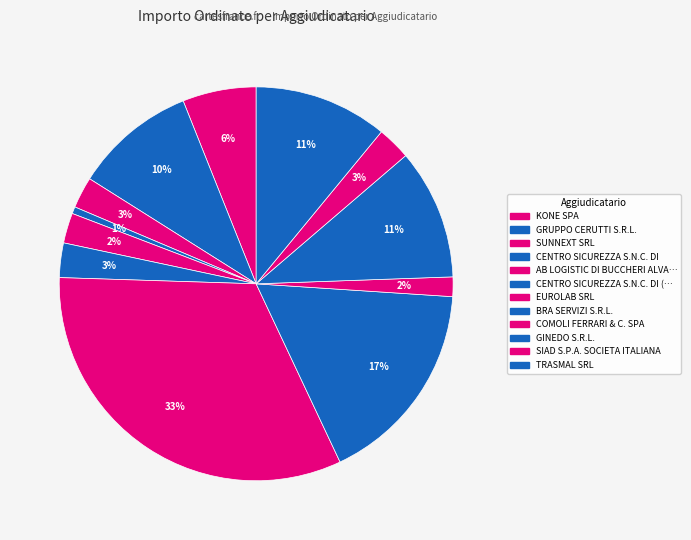

How many segments does this pie chart have?

12